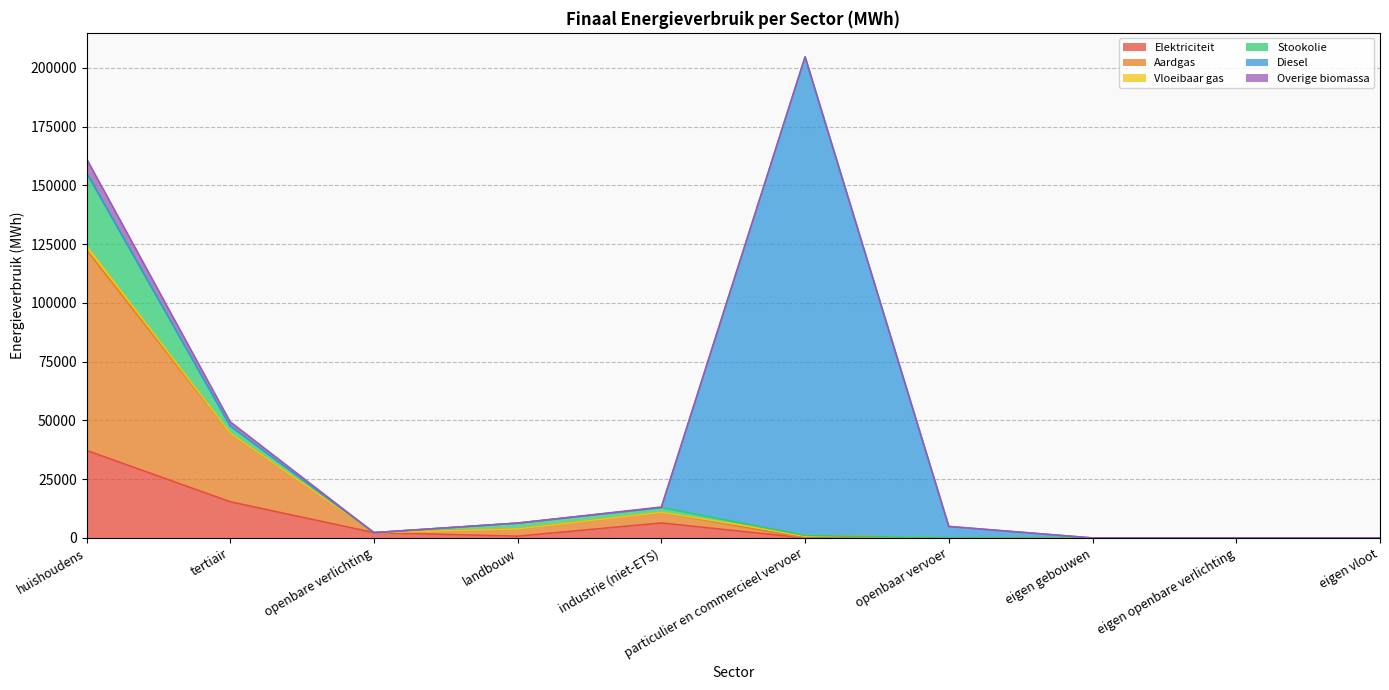

Where is Elektriciteit nearest to the value 18620?

tertiair